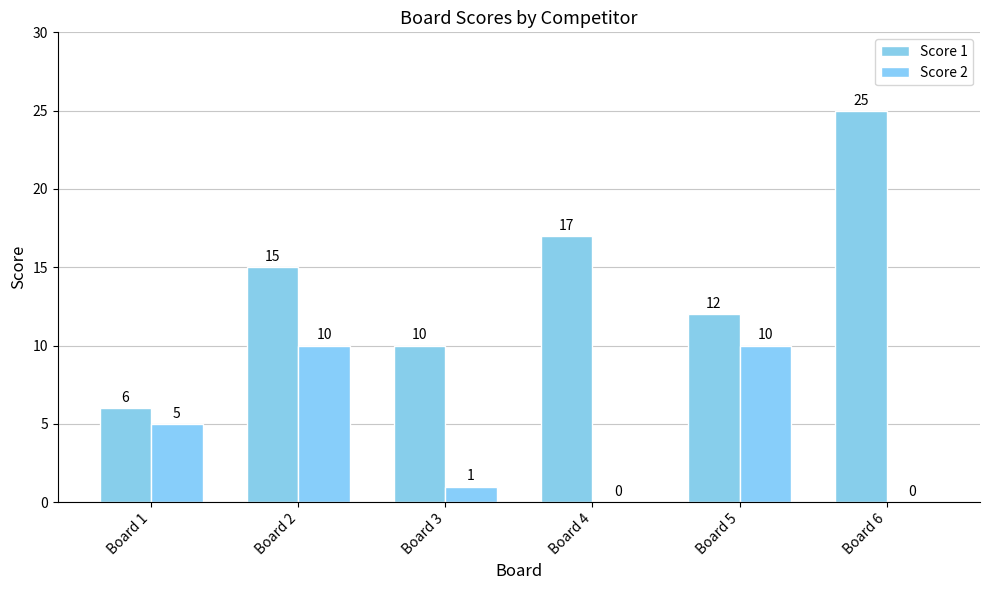

Reading right to left, list all the values displayed in this chart.

Score 1: 25	12	17	10	15	6
Score 2: 0	10	0	1	10	5